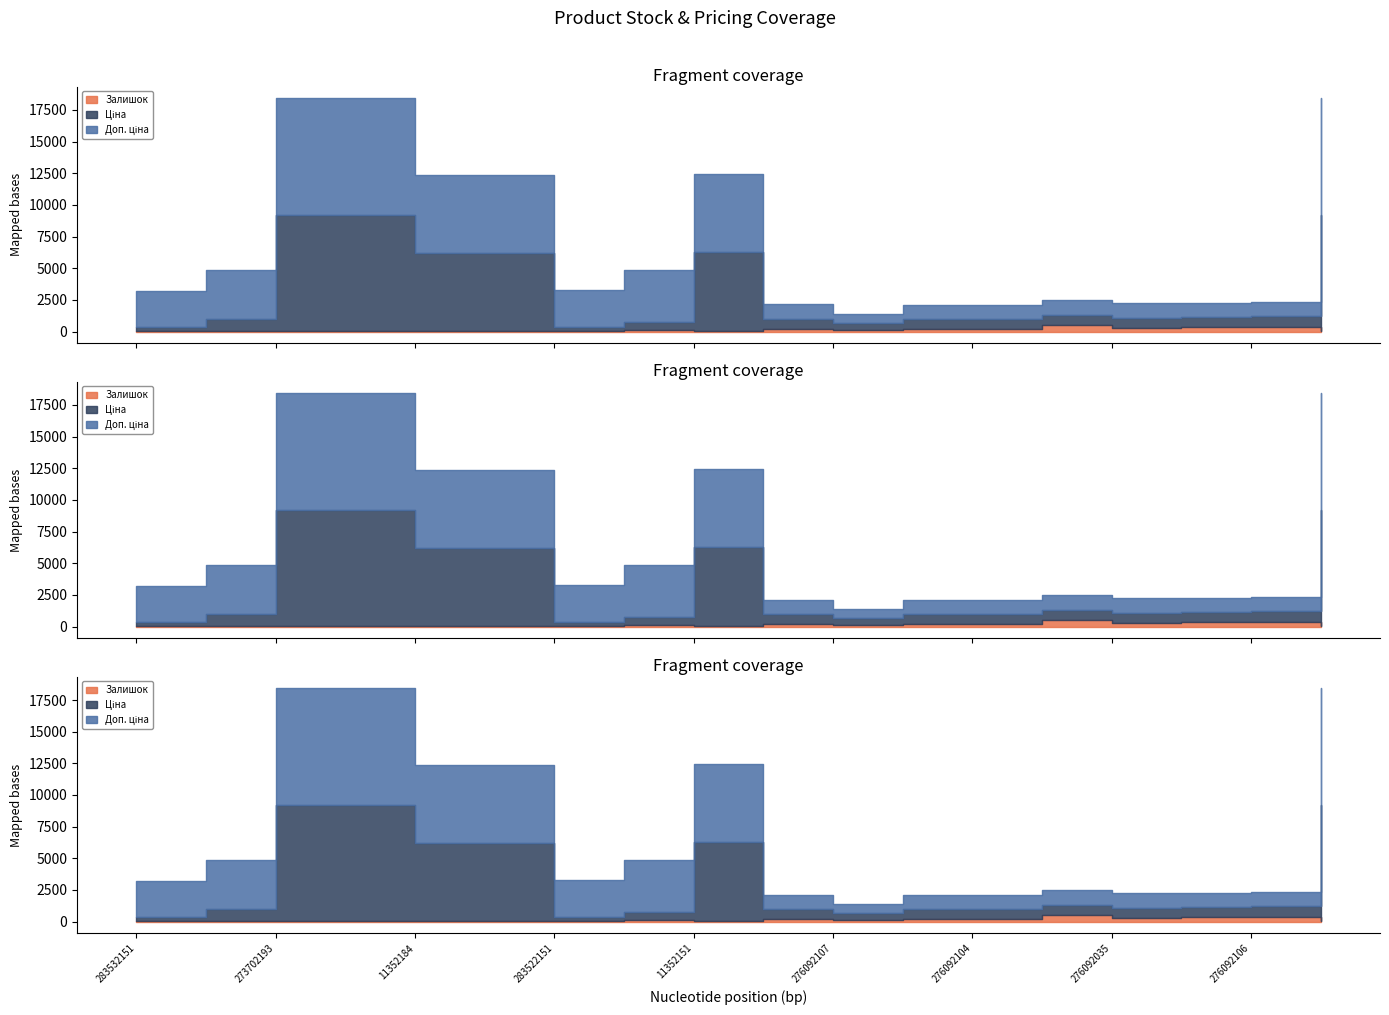

Where is Залишок nearest to the value 254?

276092035